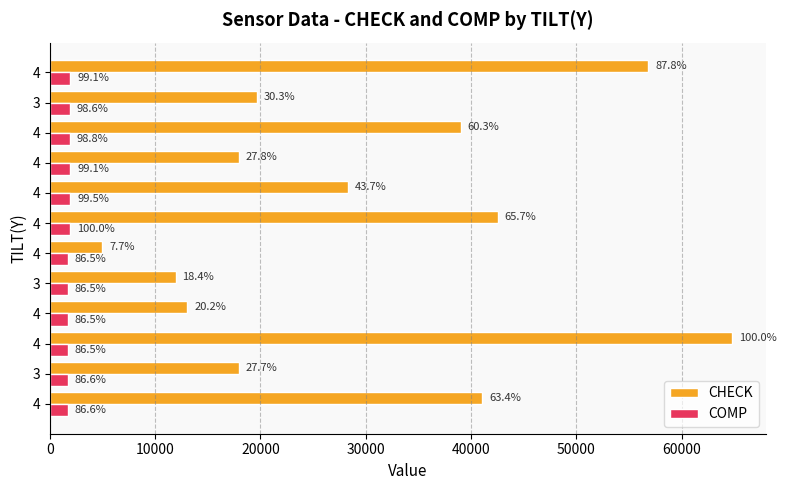

Which series has the widest spread of values?

CHECK